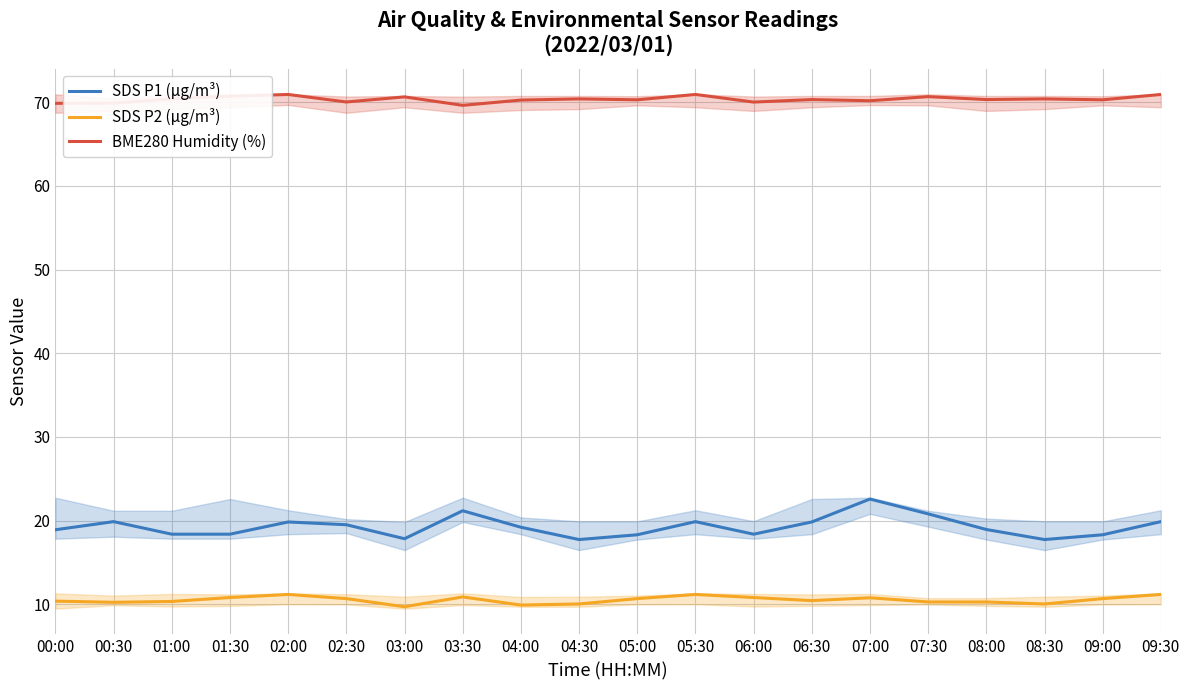

How many data points in SDS P1 (µg/m³) are above 19?

10